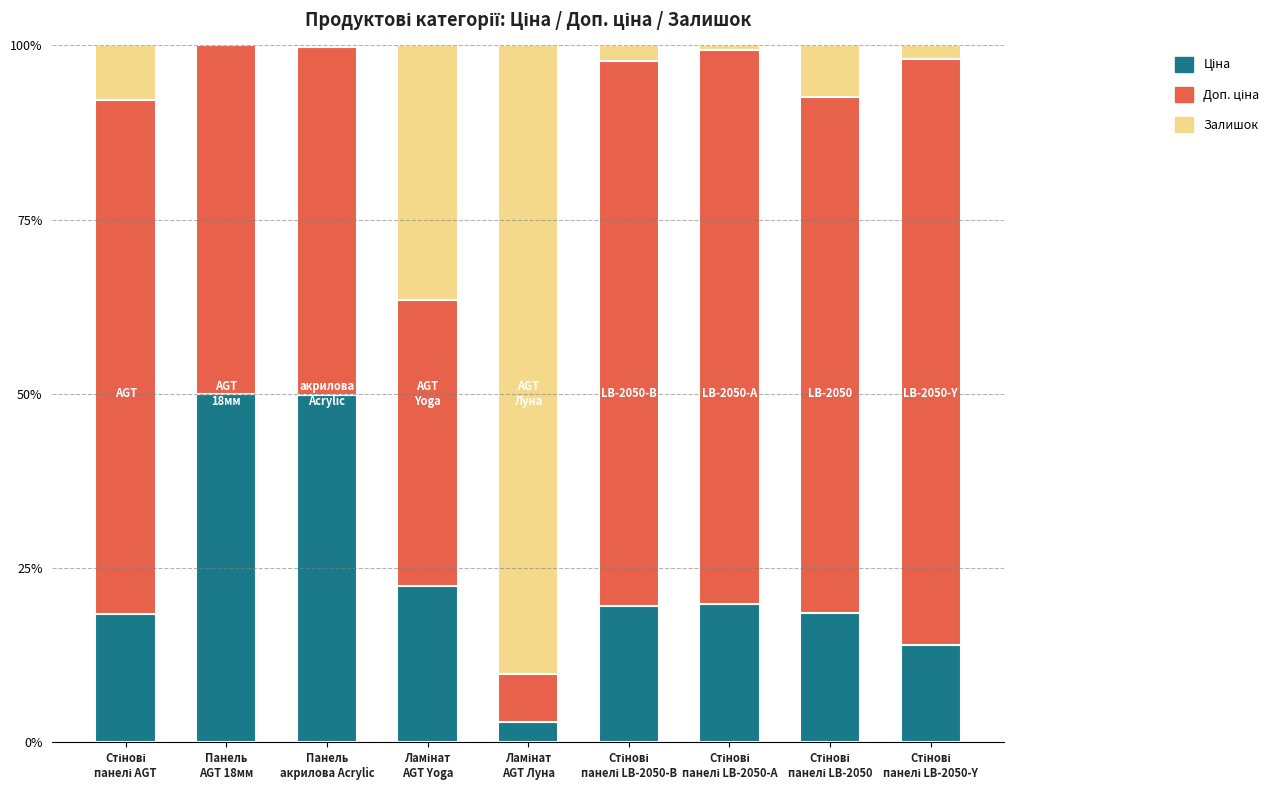

Which series changed the most between Панель
AGT 18мм and Панель
акрилова Acrylic?

Залишок